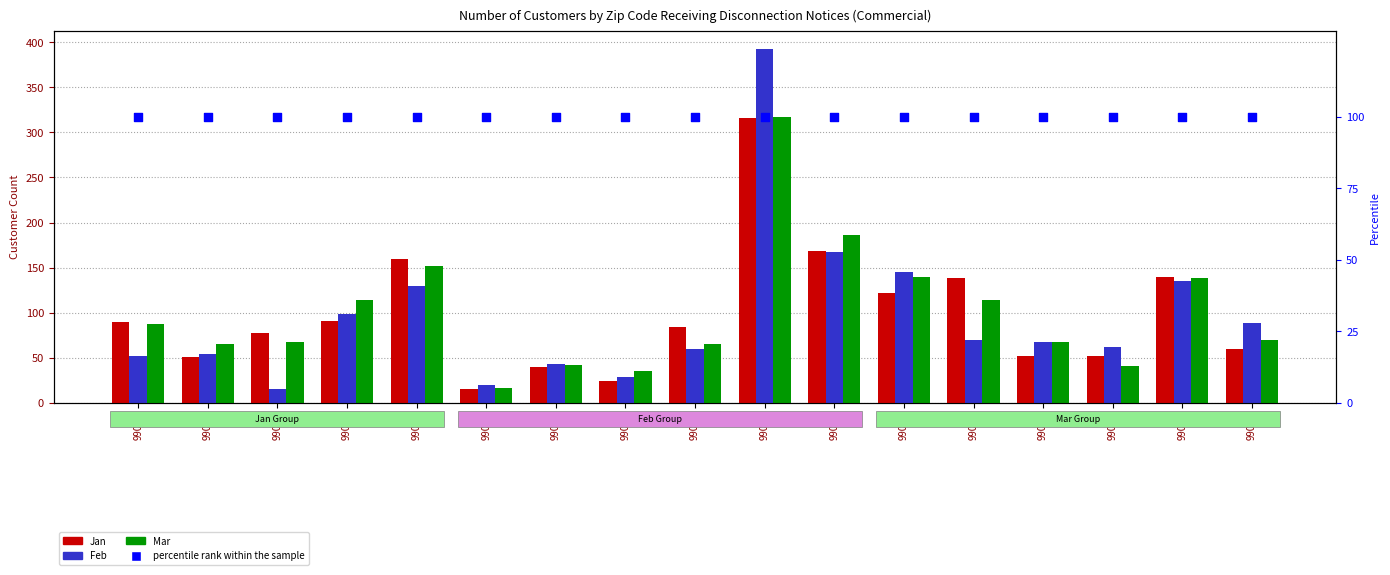

Which series contains the highest Y value?

Feb